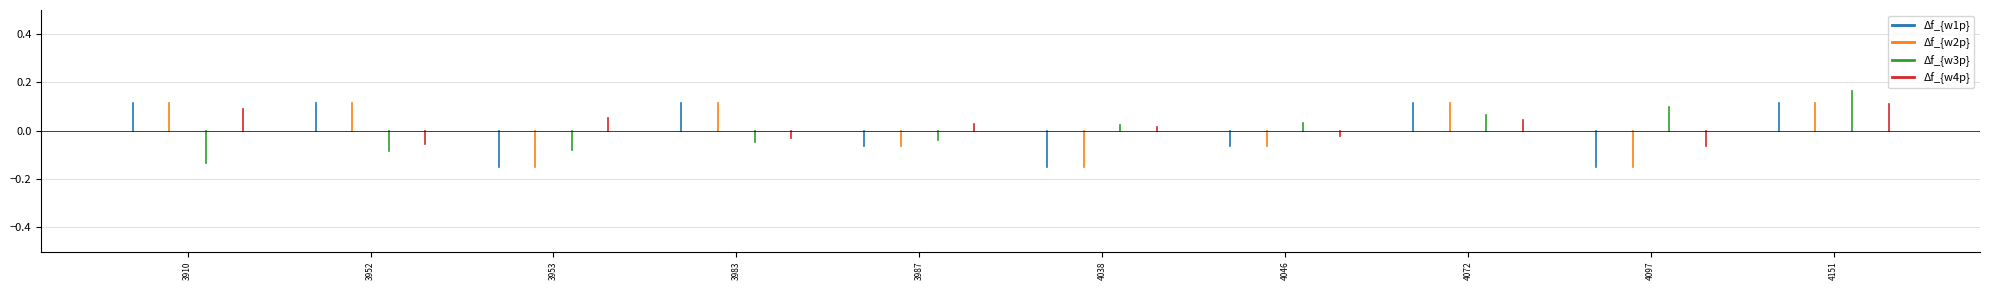

Which has a higher value, 3910 or 3952?

3952